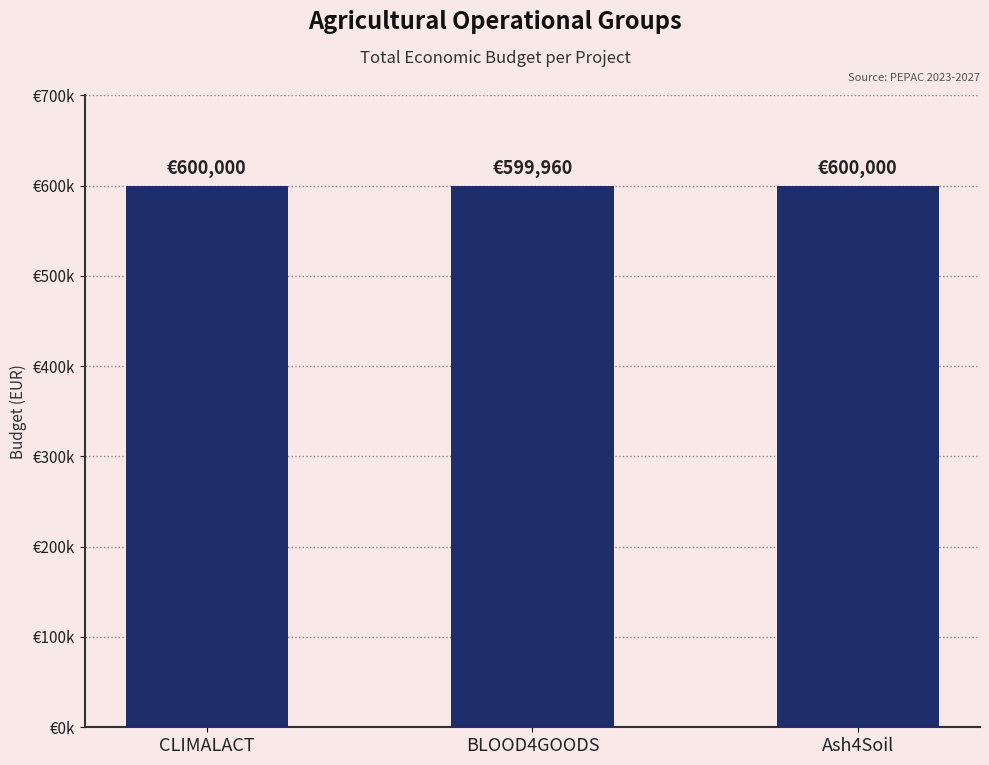

Are the bars grouped side by side (vs. stacked)?

No